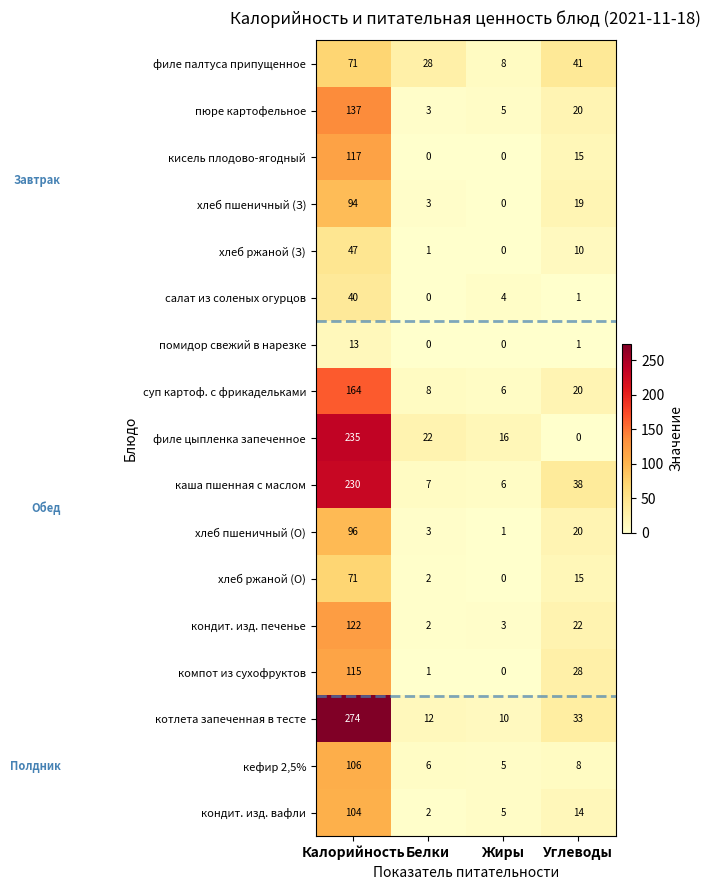

Is it true that филе цыпленка запеченное equals 16 at Жиры?

True